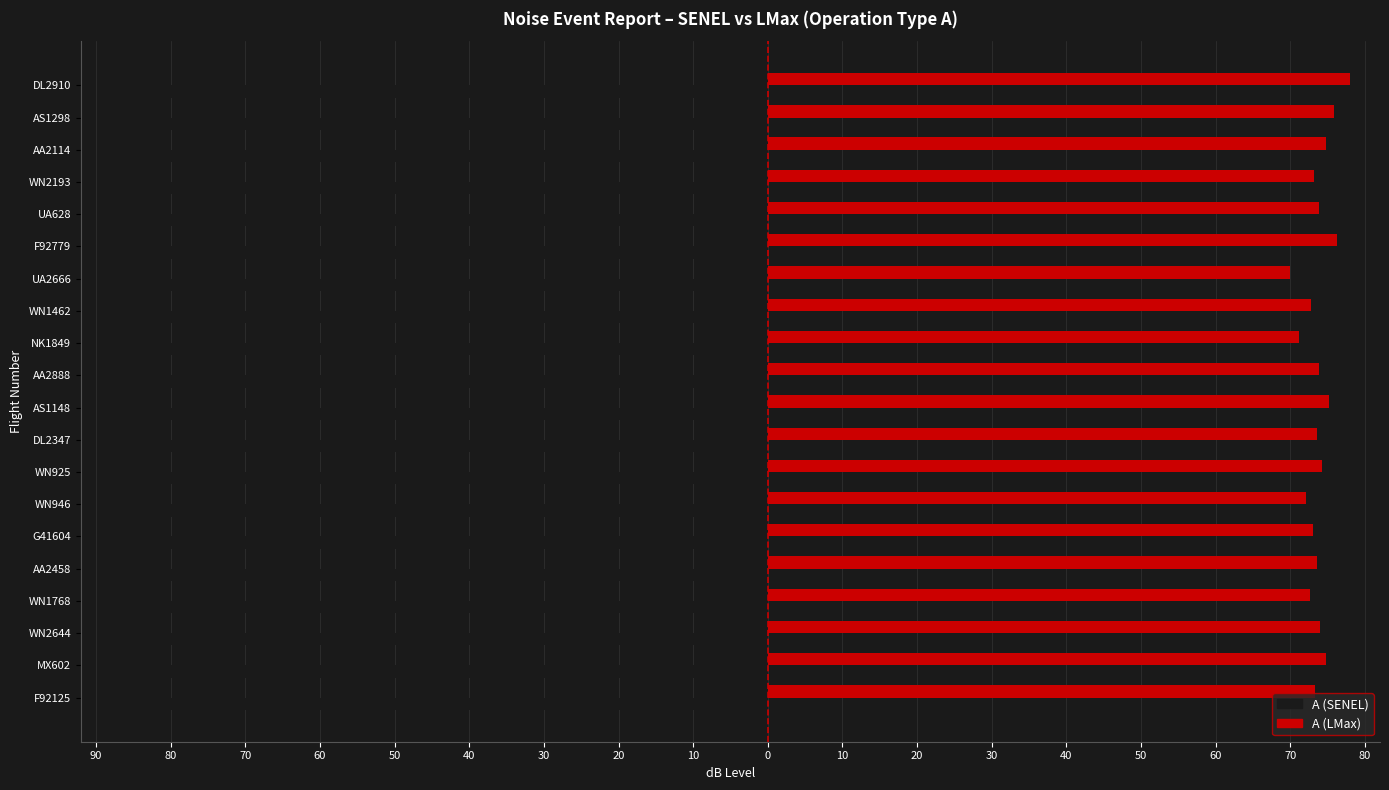

What is the highest value of the A (LMax) series?

78.0